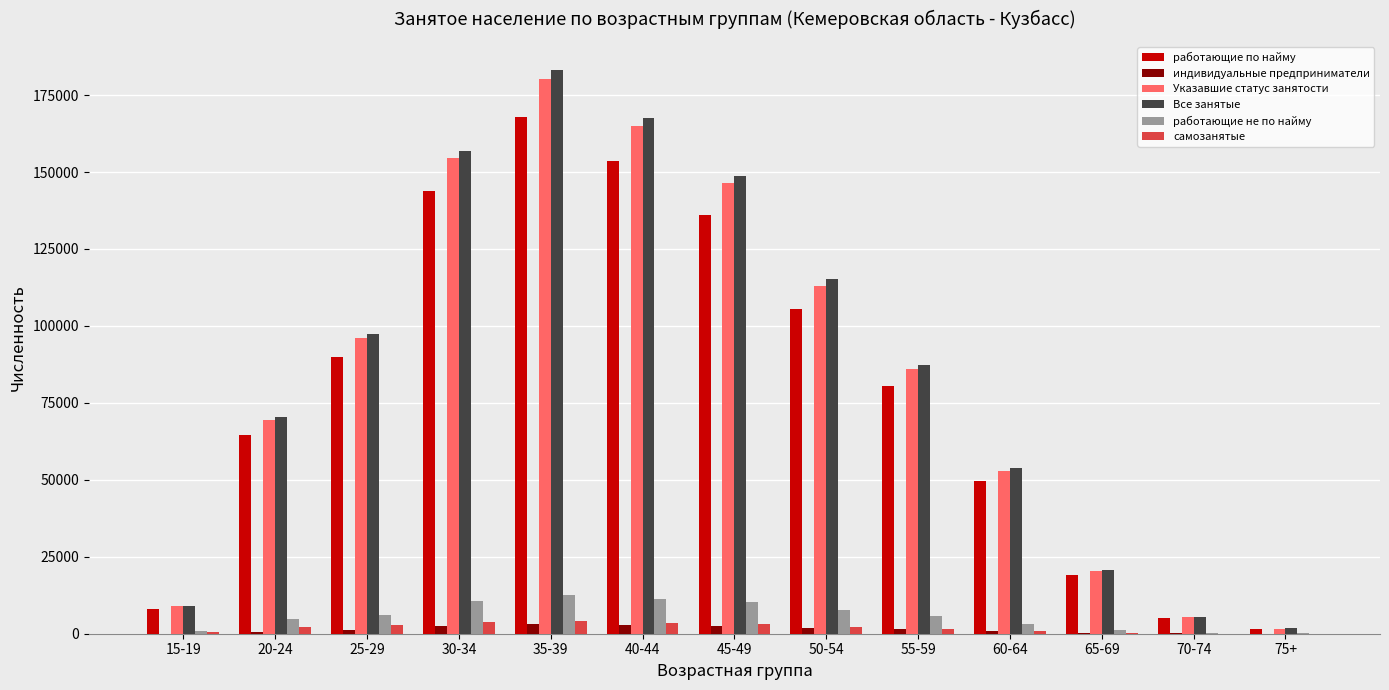

At which category does the chart reach its peak across all series?

35-39